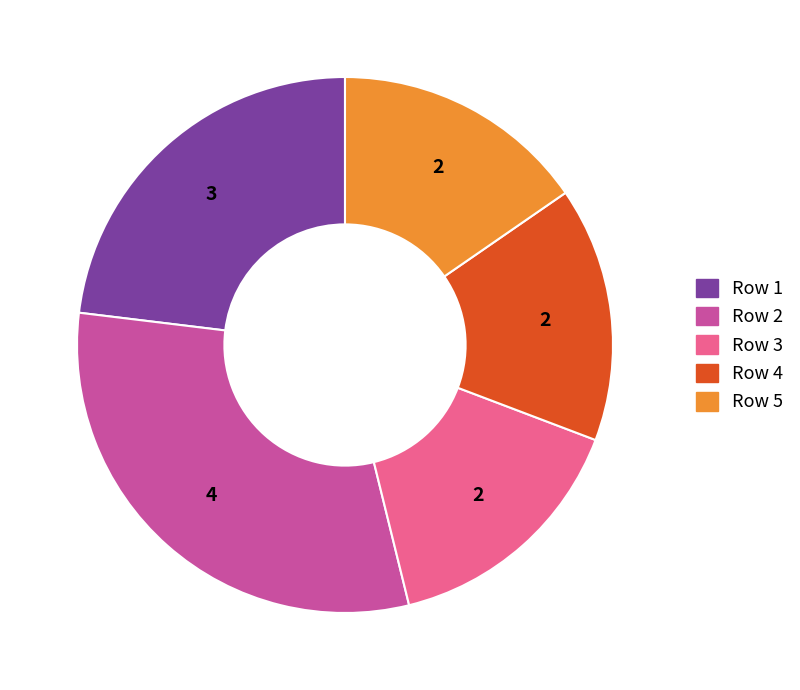

How many segments does this pie chart have?

5